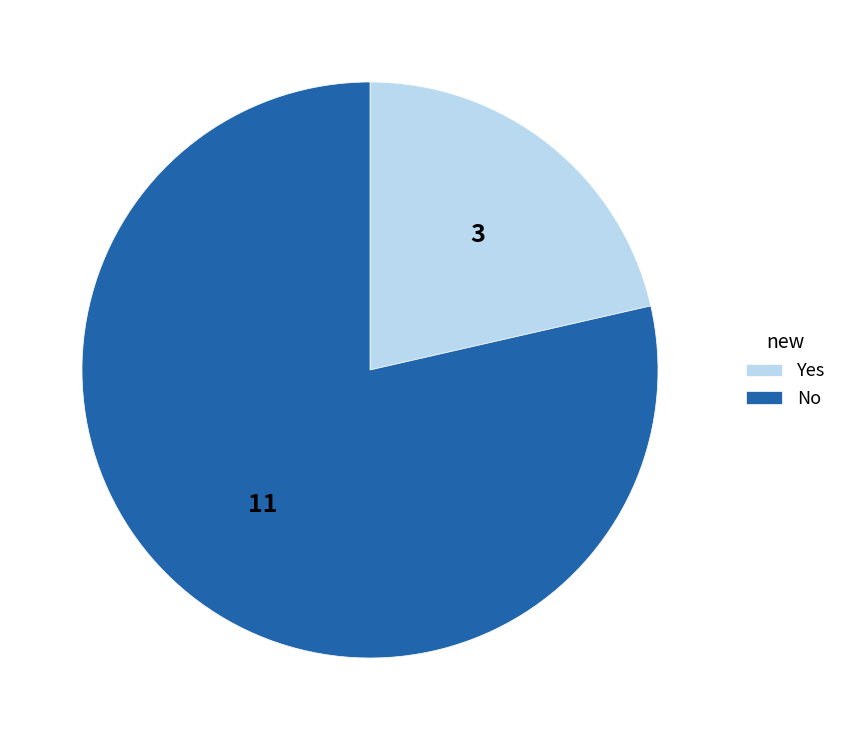

Combined, do No and Yes account for over 50%?

Yes